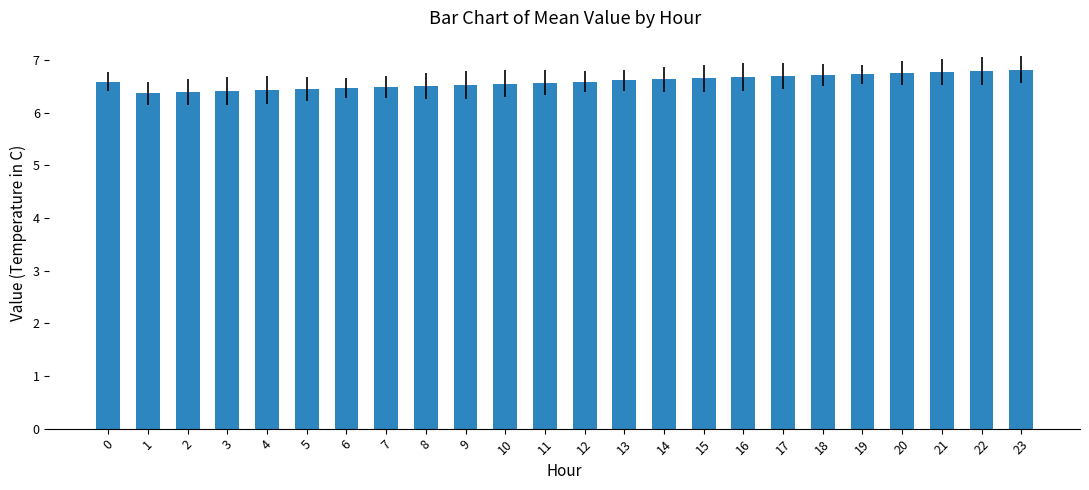

What is the smallest value displayed?

6.4